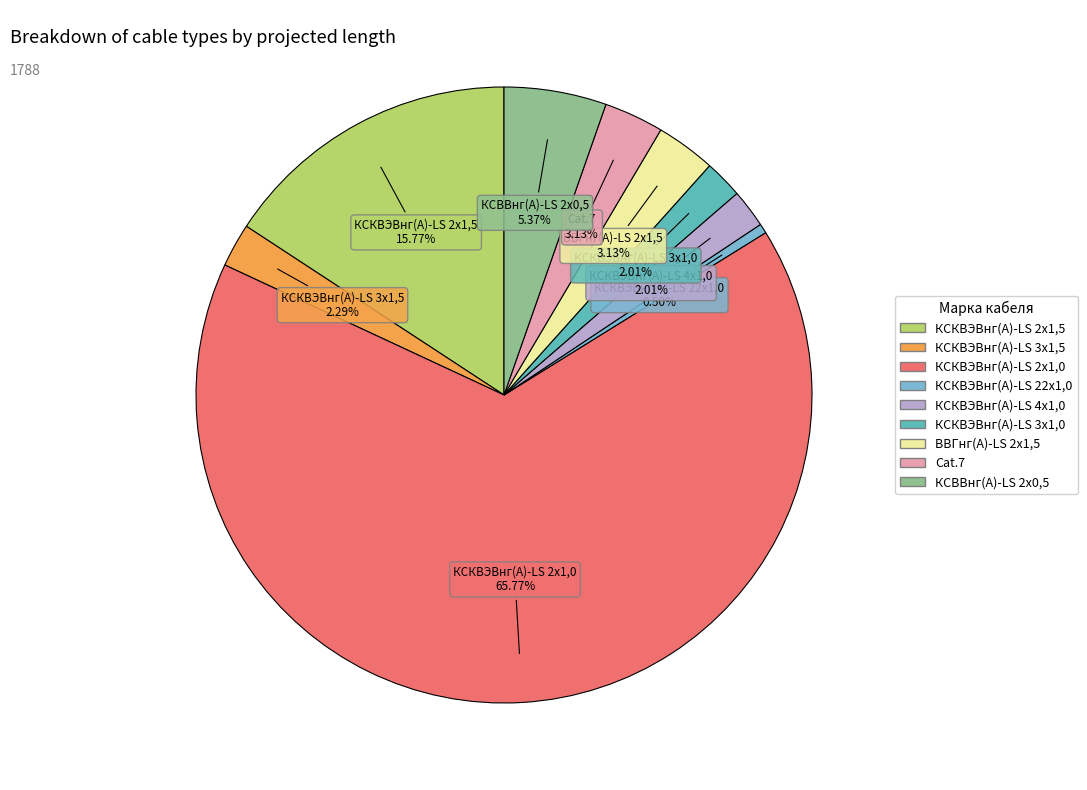

What is the ratio of the value at ВВГнг(А)-LS 2х1,5 to the value at КСКВЭВнг(А)-LS 3х1,0?

1.6